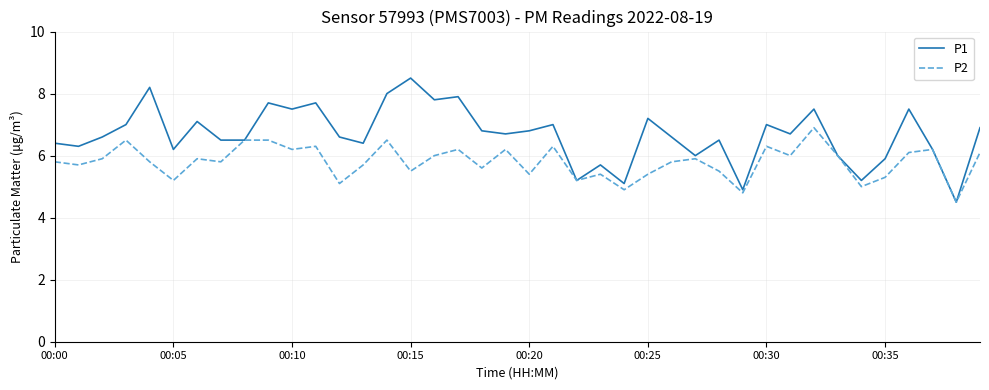

Reading left to right, transcribe all the data shown in this chart.

P1: 6.4	6.3	6.6	7.0	8.2	6.2	7.1	6.5	6.5	7.7	7.5	7.7	6.6	6.4	8.0	8.5	7.8	7.9	6.8	6.7	6.8	7.0	5.2	5.7	5.1	7.2	6.6	6.0	6.5	4.9	7.0	6.7	7.5	6.0	5.2	5.9	7.5	6.2	4.5	6.9
P2: 5.8	5.7	5.9	6.5	5.8	5.2	5.9	5.8	6.5	6.5	6.2	6.3	5.1	5.7	6.5	5.5	6.0	6.2	5.6	6.2	5.4	6.3	5.2	5.4	4.9	5.4	5.8	5.9	5.5	4.8	6.3	6.0	6.9	6.0	5.0	5.3	6.1	6.2	4.5	6.1